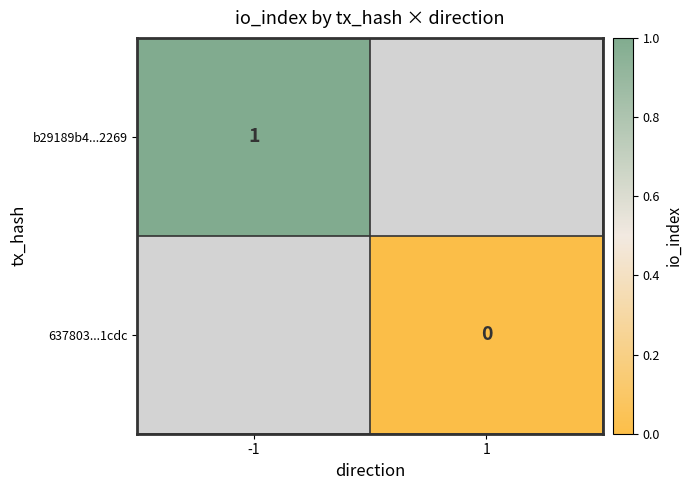

Is the value of b29189b4...2269 at -1 greater than the value of 637803...1cdc at 1?

Yes